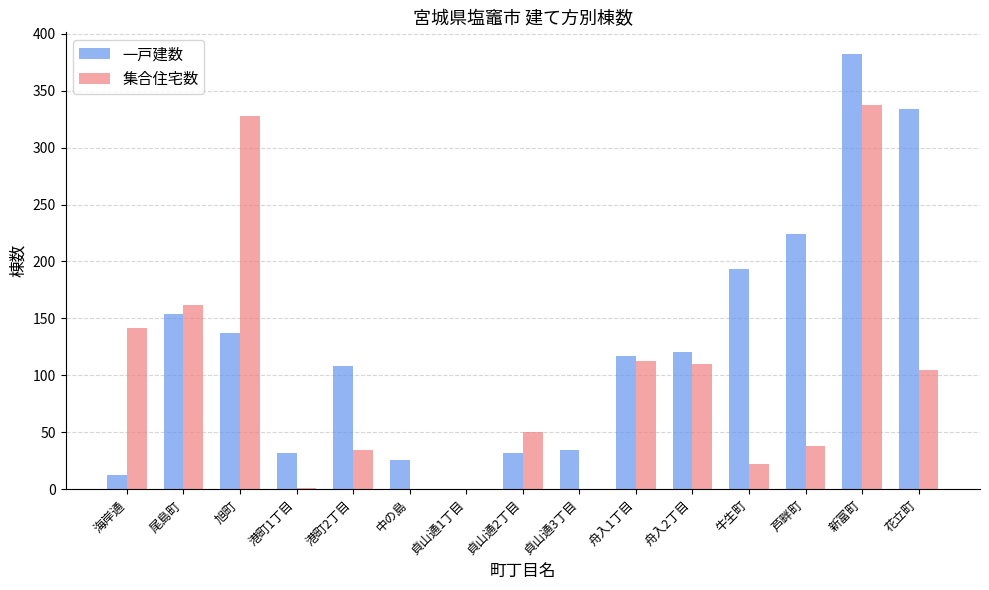

What value does the 集合住宅数 series have at 港町2丁目?

35